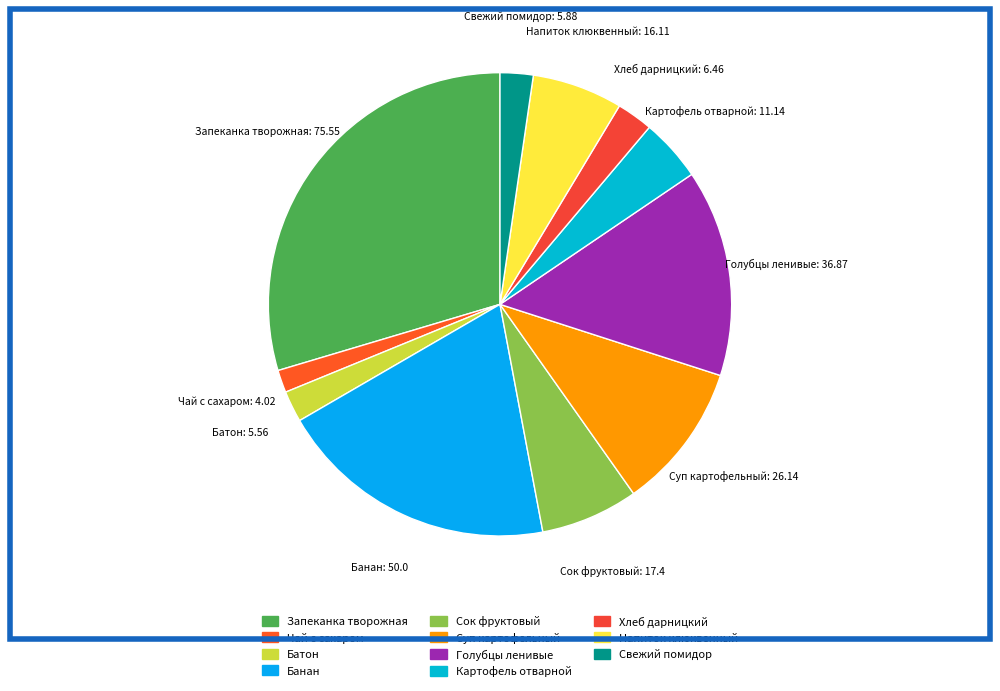

How many slices are in this pie chart?

11